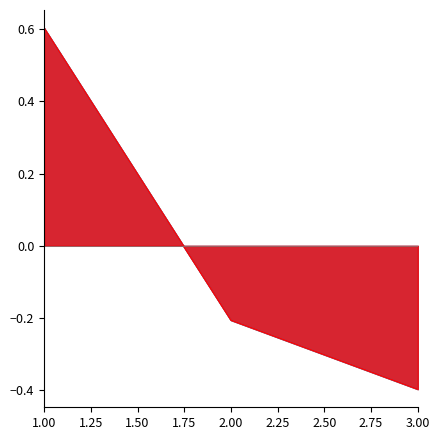

What position from the right is 3.00?

1